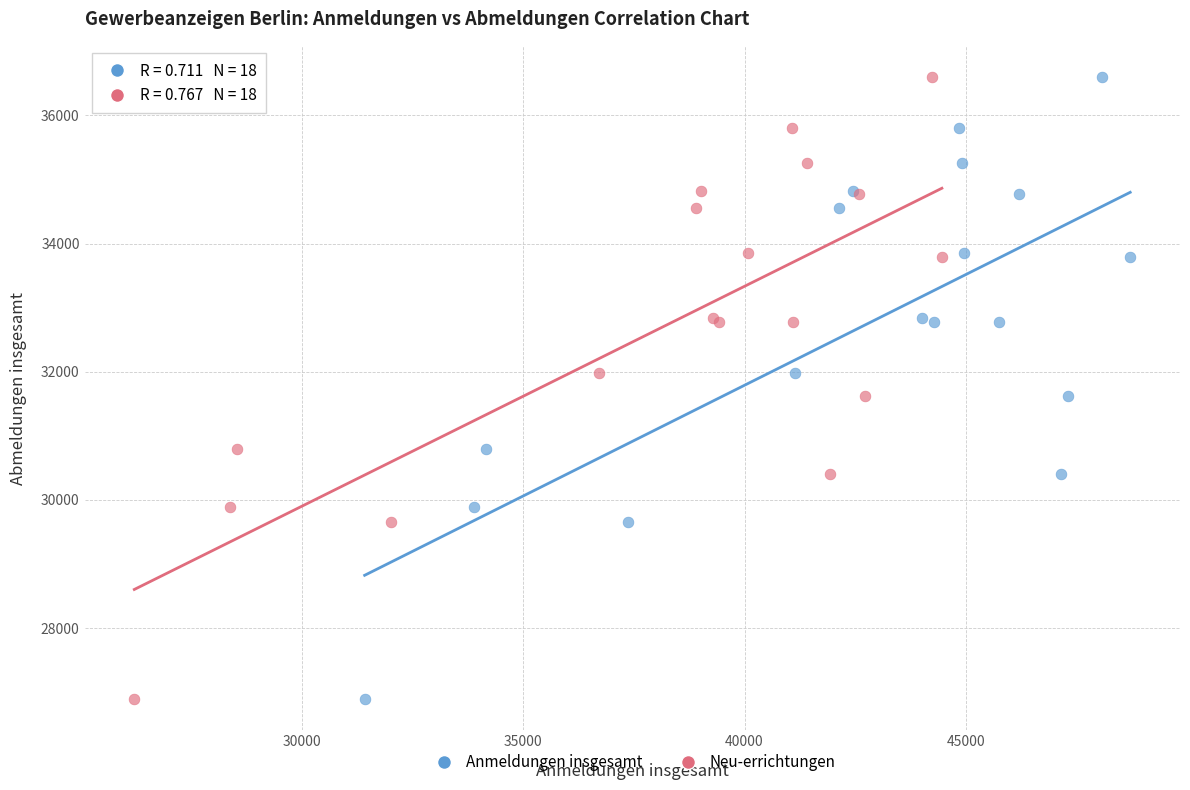

What are all the series names shown in the legend?

Anmeldungen insgesamt, Neu-errichtungen